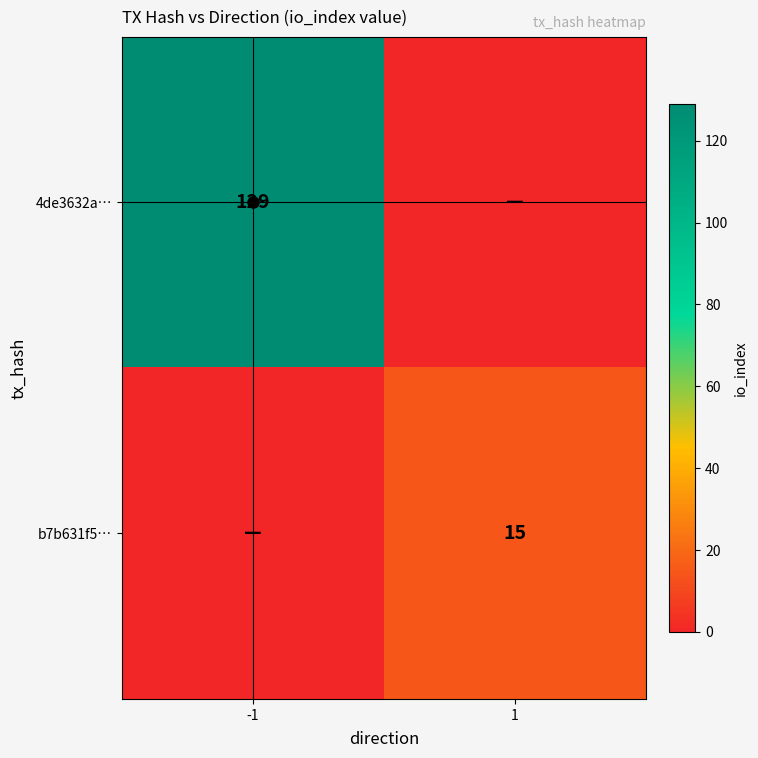

Is the value of b7b631f5… at 1 greater than the value of 4de3632a… at -1?

No